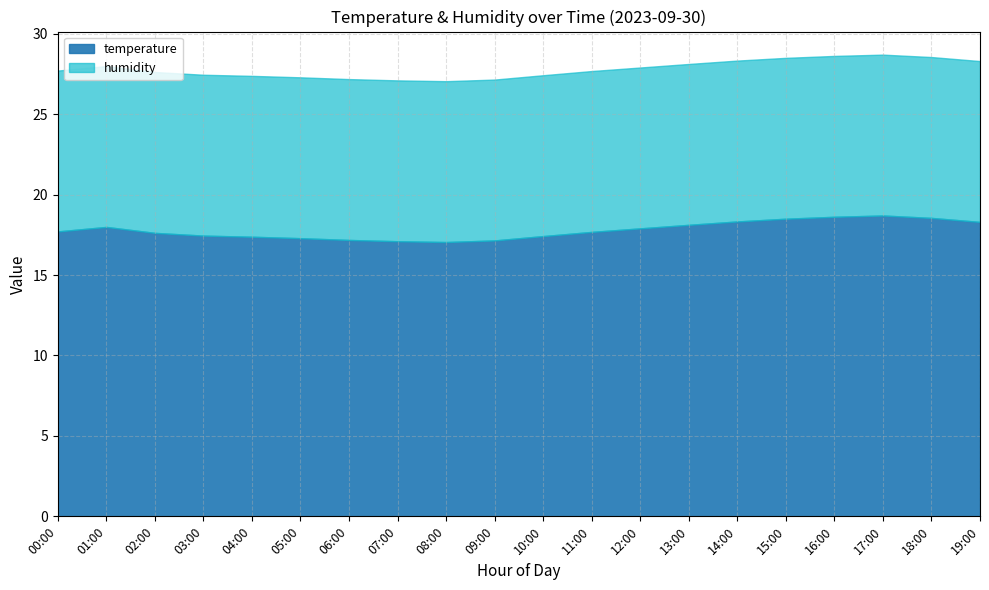

What is the highest value of the temperature series?

18.7